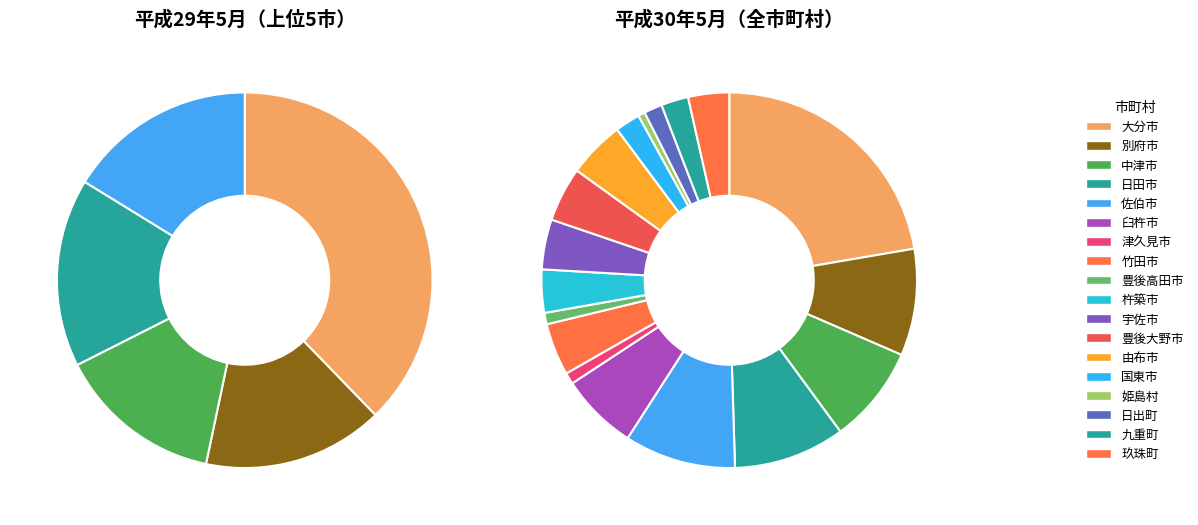

What percentage do 豊後大野市 and 佐伯市 together represent?

14.3%